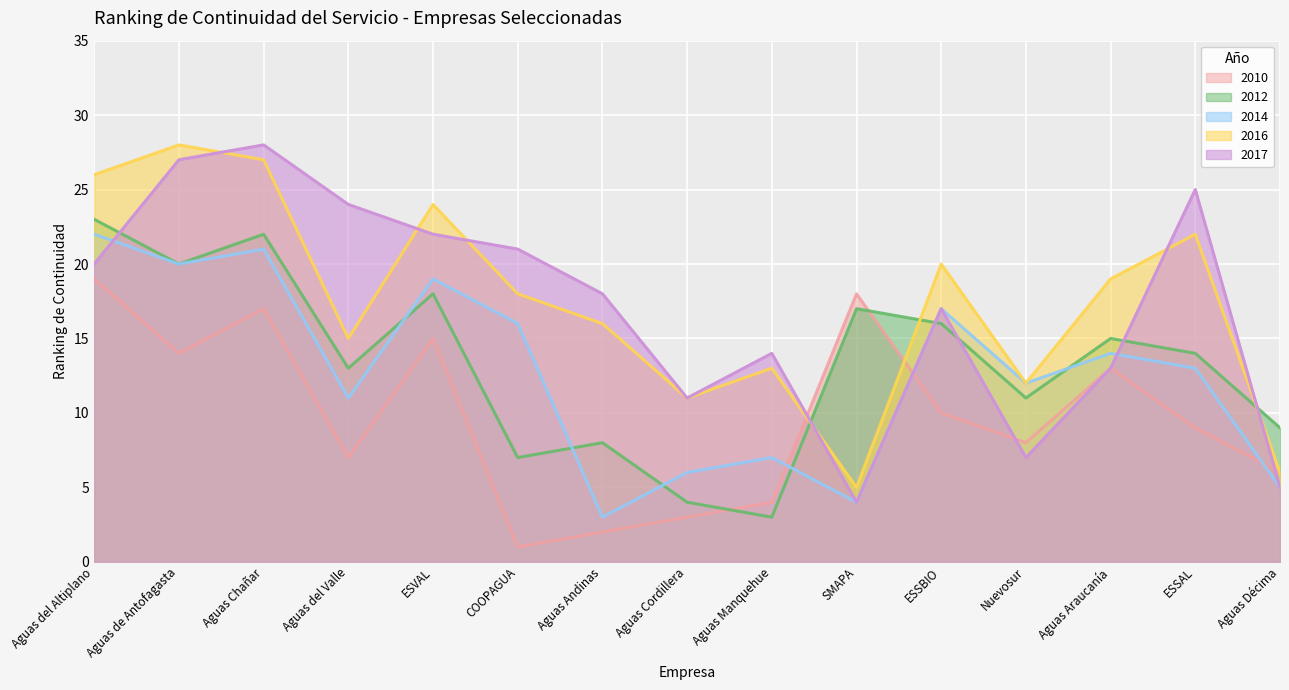

What is the difference between the highest and lowest values at Aguas del Valle?

17